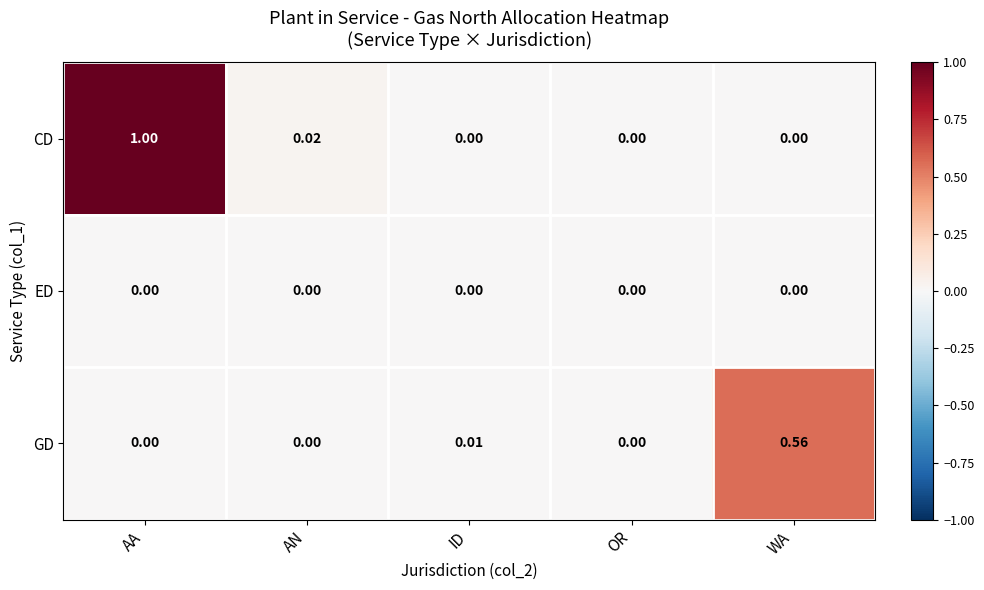

Which series has the widest spread of values?

CD